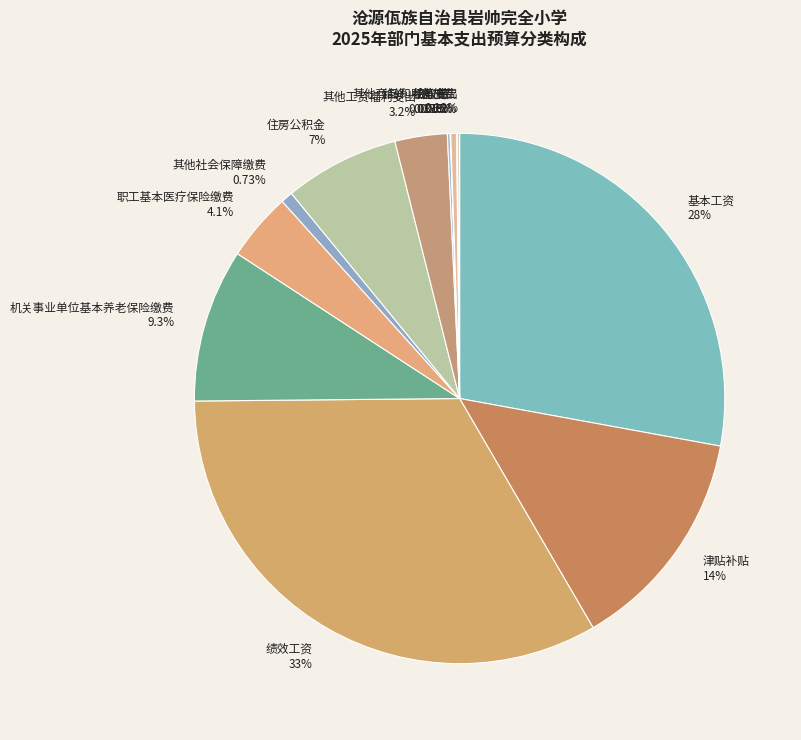

Does 维修（护）费 0.36% account for over 50% of the chart?

No